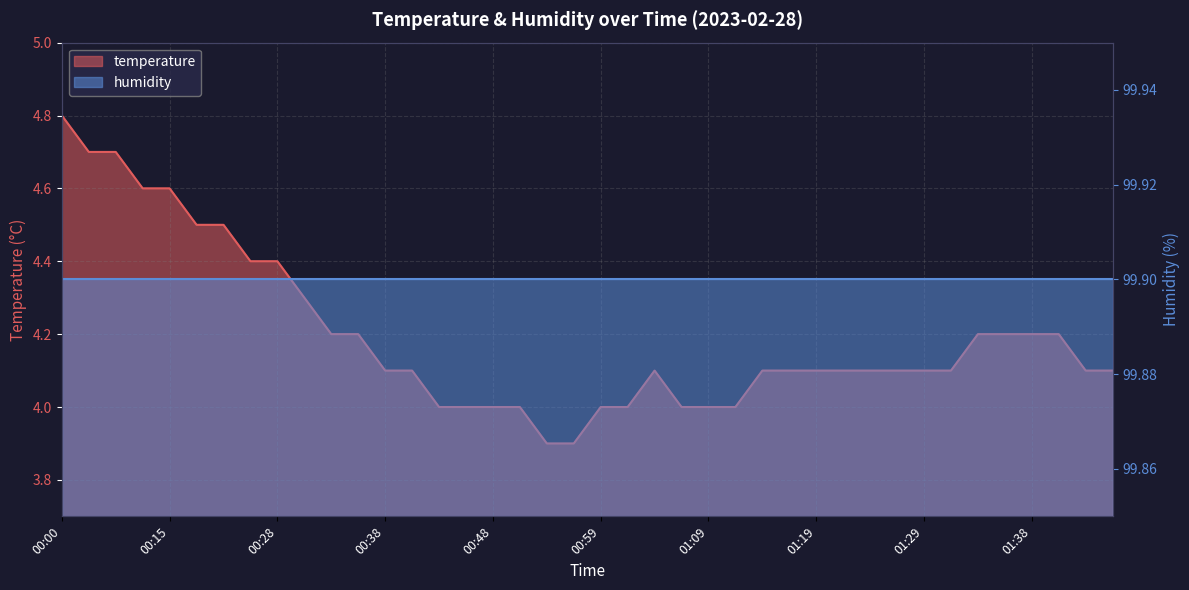

Count the values in the range 4 to 5.

38